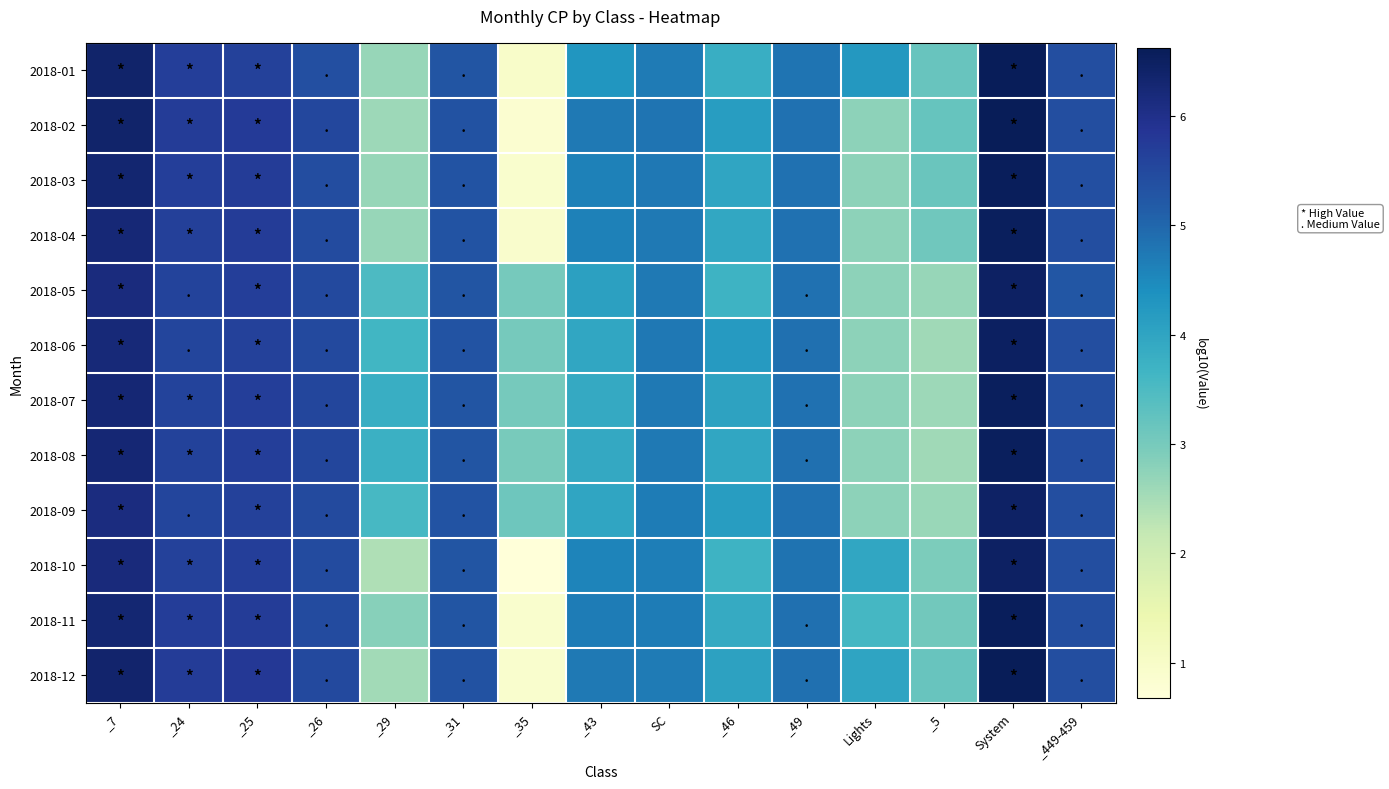

At SC, list the series in order from smallest to largest.

2018-10, 2018-11, 2018-09, 2018-12, 2018-01, 2018-05, 2018-08, 2018-07, 2018-04, 2018-06, 2018-03, 2018-02